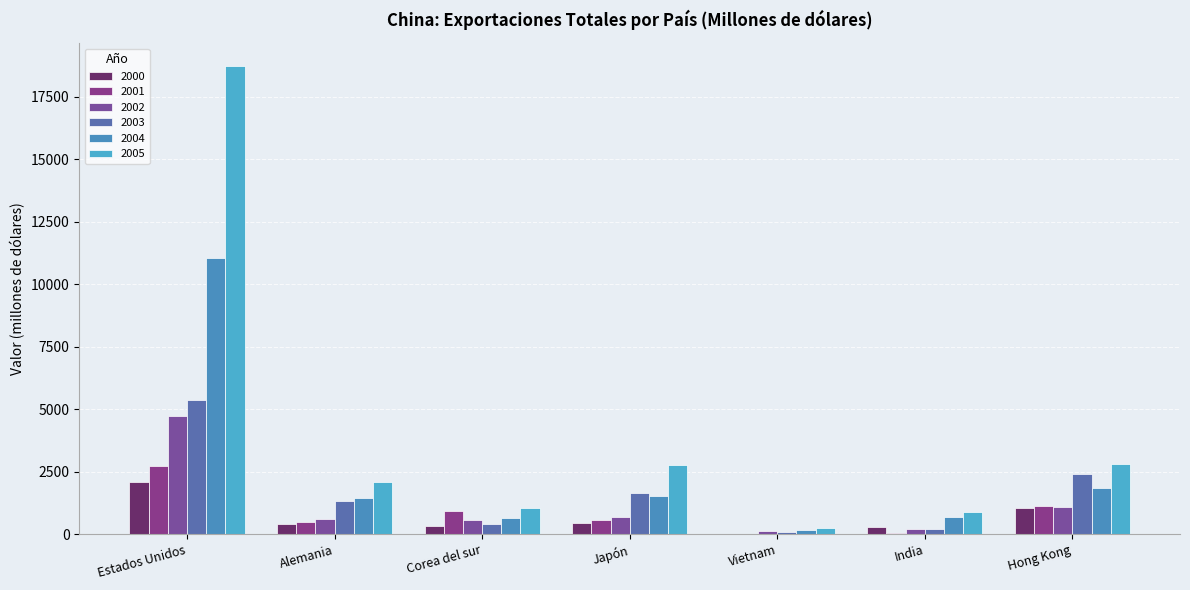

Read the 2002 value at Vietnam.

120.9